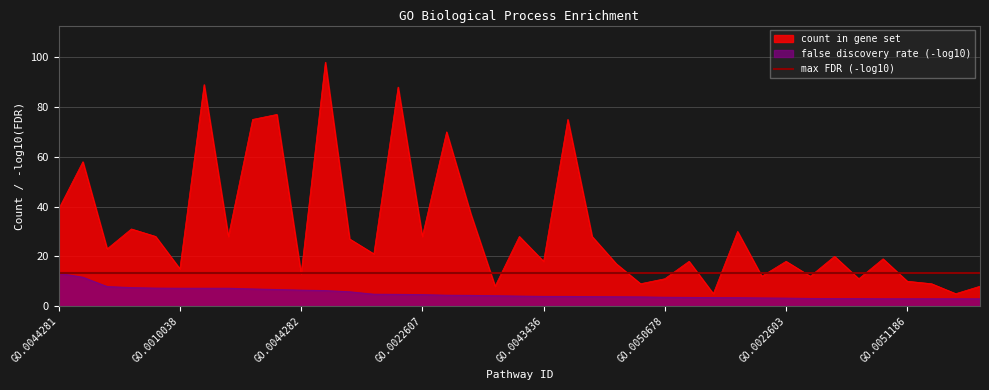

What is the total value across all series at GO.0006950?

41.3